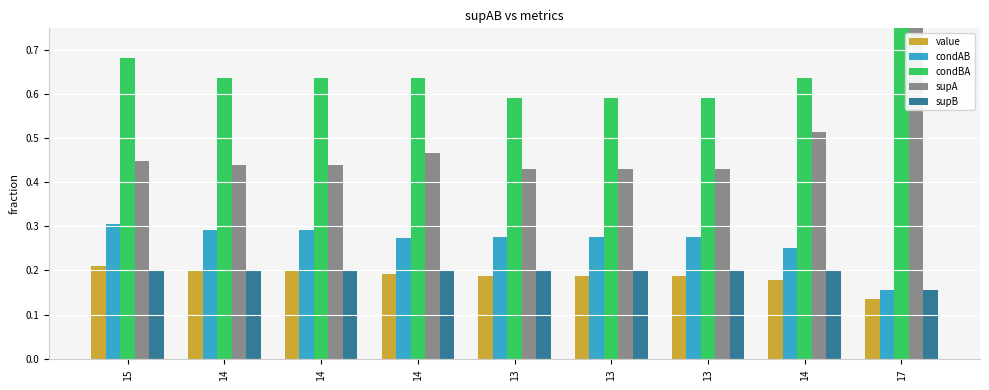

Are the bars horizontal?

No